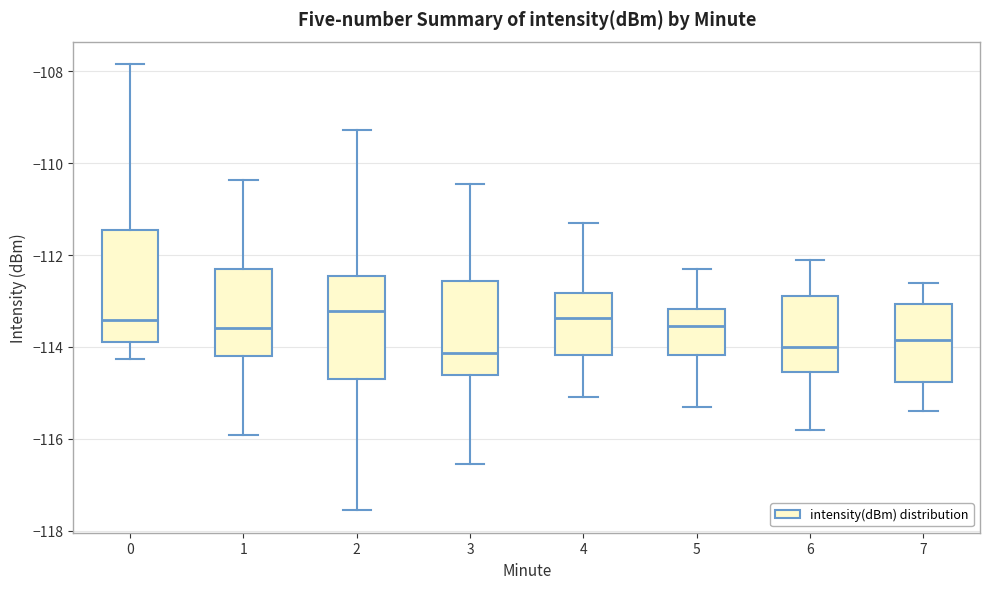

Reading left to right, transcribe this box plot: for each box, give where its median line is, the range the box spans, and where its two whiskers end, as read against the y-axis. The values are not printed on the chart, so give them approximately, as read against the axis.

0: median -113.4, box -113.8 to -111.4, whiskers -114.2 to -107.8
1: median -113.6, box -114.2 to -112.4, whiskers -116.0 to -110.4
2: median -113.2, box -114.6 to -112.4, whiskers -117.6 to -109.2
3: median -114.2, box -114.6 to -112.6, whiskers -116.6 to -110.4
4: median -113.4, box -114.2 to -112.8, whiskers -115.0 to -111.2
5: median -113.6, box -114.2 to -113.2, whiskers -115.2 to -112.2
6: median -114.0, box -114.6 to -112.8, whiskers -115.8 to -112.0
7: median -113.8, box -114.8 to -113.0, whiskers -115.4 to -112.6